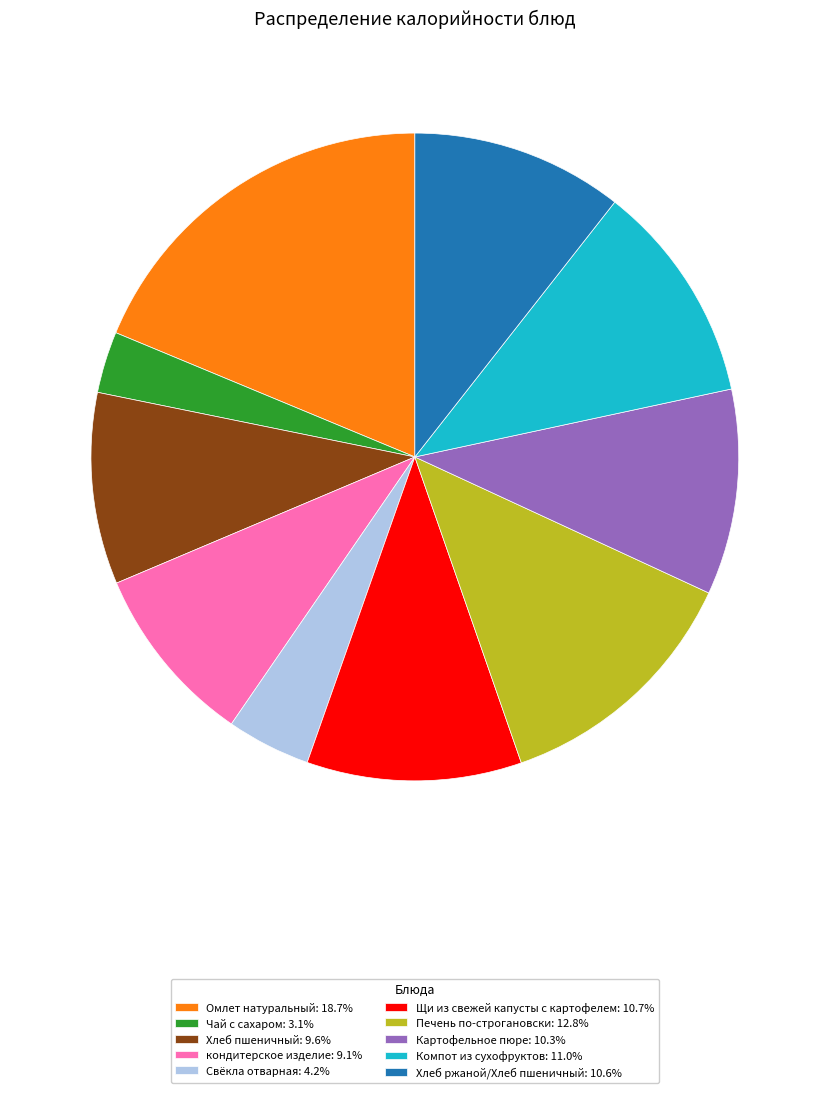

Combined, do Картофельное пюре: 10.3% and Хлеб ржаной/Хлеб пшеничный: 10.6% account for over 50%?

No